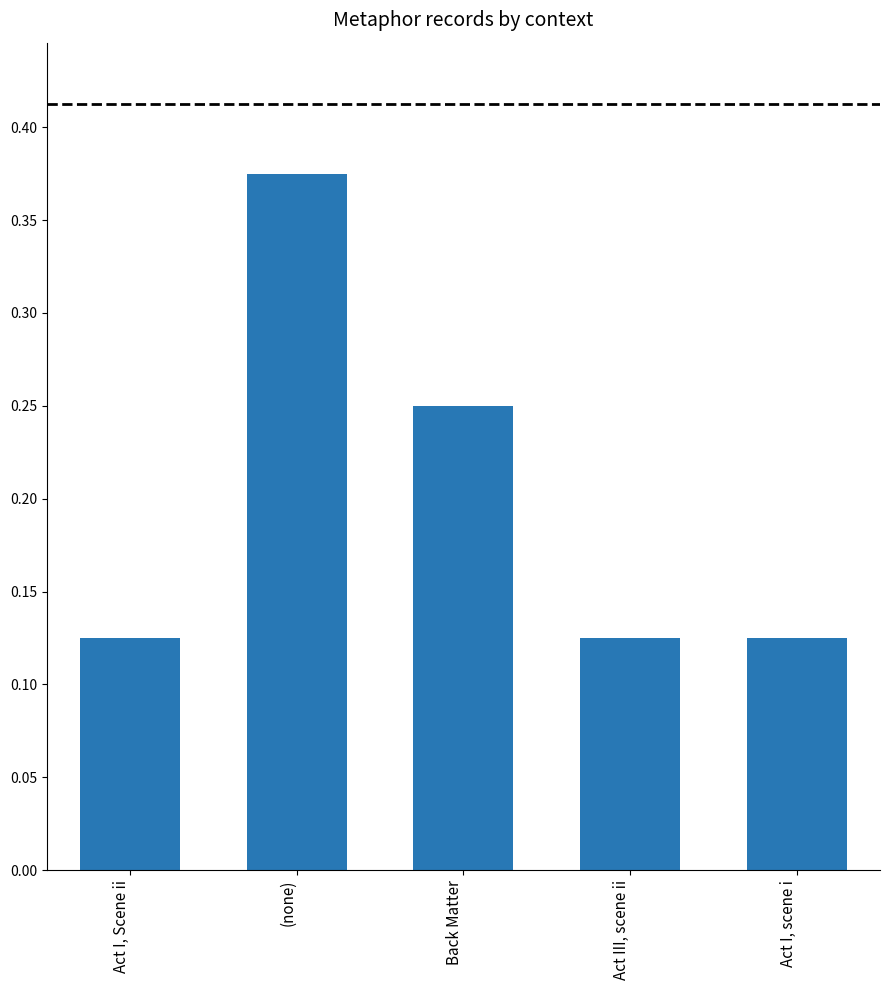

The chart shows a value of 0.5 at (none). True or false?

False